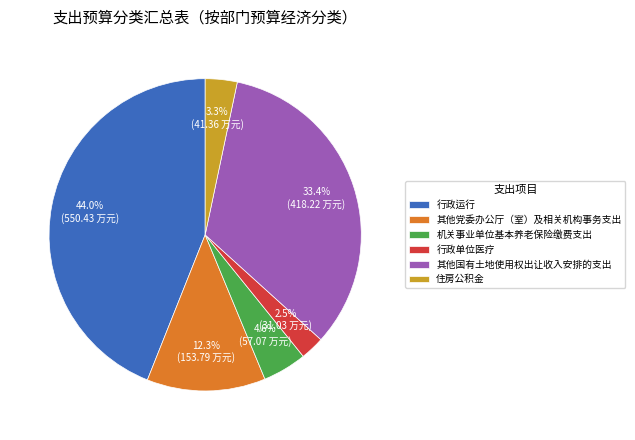

Is there any slice that represents more than half of the pie?

No